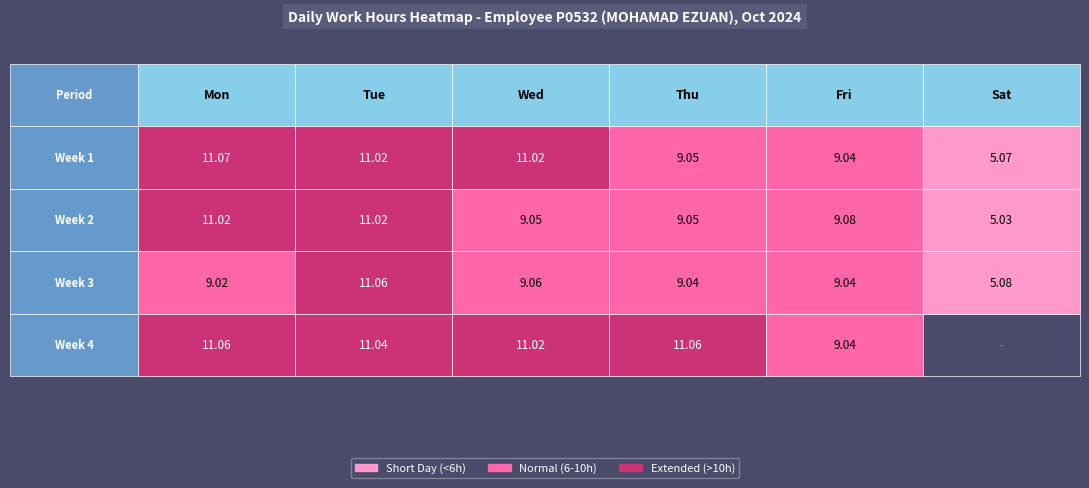

What value does the Week 1 series have at 4?

9.0